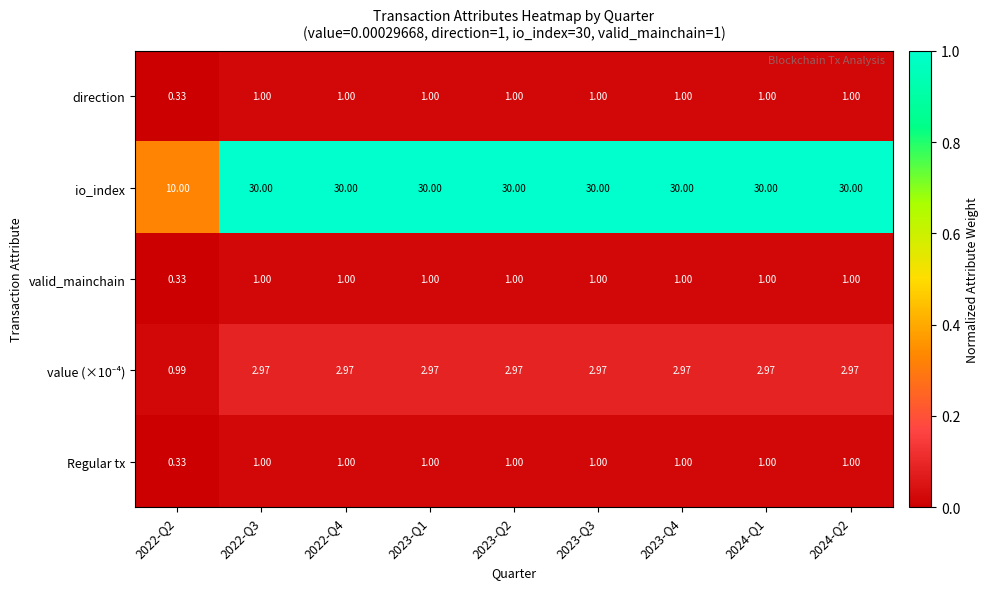

Which series has the largest range (max minus min)?

io_index